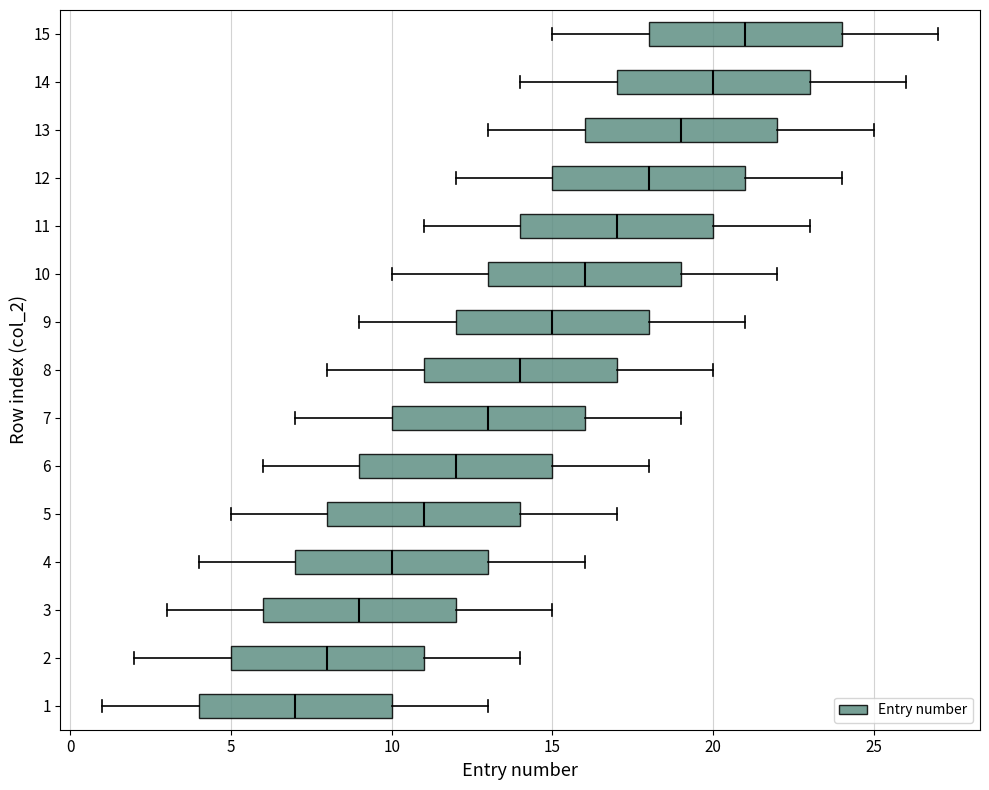

Reading bottom to top, read every box against the x-axis: the position of its median line, the range the box covers, and the ends of its whiskers. The values are not printed on the chart, so give them approximately, as read against the axis.

1: median 7, box 4 to 10, whiskers 1 to 13
2: median 8, box 5 to 11, whiskers 2 to 14
3: median 9, box 6 to 12, whiskers 3 to 15
4: median 10, box 7 to 13, whiskers 4 to 16
5: median 11, box 8 to 14, whiskers 5 to 17
6: median 12, box 9 to 15, whiskers 6 to 18
7: median 13, box 10 to 16, whiskers 7 to 19
8: median 14, box 11 to 17, whiskers 8 to 20
9: median 15, box 12 to 18, whiskers 9 to 21
10: median 16, box 13 to 19, whiskers 10 to 22
11: median 17, box 14 to 20, whiskers 11 to 23
12: median 18, box 15 to 21, whiskers 12 to 24
13: median 19, box 16 to 22, whiskers 13 to 25
14: median 20, box 17 to 23, whiskers 14 to 26
15: median 21, box 18 to 24, whiskers 15 to 27